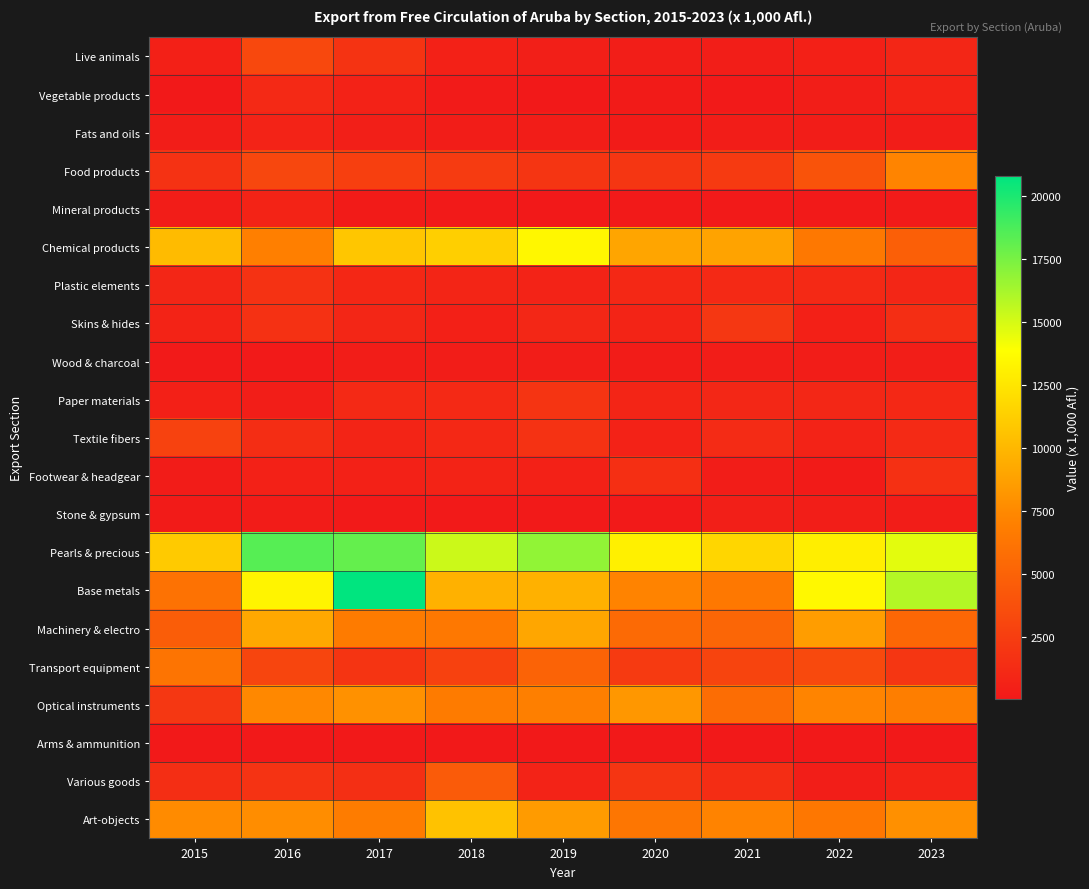

Reading right to left, extract all data points from this chart.

Live animals: 2023=866.7	2022=458.8	2021=339.7	2020=385.4	2019=425.4	2018=556.5	2017=1807.3	2016=3192.7	2015=465.1
Vegetable products: 2023=718.2	2022=330.0	2021=100.9	2020=171.5	2019=15.9	2018=148.3	2017=638.9	2016=1113.5	2015=11.0
Fats and oils: 2023=315.0	2022=290.1	2021=256.1	2020=199.1	2019=249.7	2018=300.5	2017=422.2	2016=679.8	2015=292.5
Food products: 2023=7201.5	2022=3949.4	2021=2271.4	2020=1999.3	2019=1899.3	2018=2310.6	2017=2637.8	2016=3110.0	2015=1721.1
Mineral products: 2023=152.6	2022=51.8	2021=52.1	2020=70.0	2019=16.9	2018=87.7	2017=186.2	2016=727.1	2015=303.4
Chemical products: 2023=4769.4	2022=6434.6	2021=8865.6	2020=8988.2	2019=13441.4	2018=11278.3	2017=10804.8	2016=6960.2	2015=10158.6
Plastic elements: 2023=874.4	2022=1113.8	2021=1082.3	2020=1024.0	2019=680.9	2018=854.4	2017=993.5	2016=1669.8	2015=882.7
Skins & hides: 2023=1428.6	2022=475.1	2021=2041.9	2020=755.3	2019=938.5	2018=457.5	2017=895.1	2016=1666.8	2015=723.6
Wood & charcoal: 2023=346.4	2022=315.0	2021=254.3	2020=245.0	2019=302.0	2018=292.9	2017=305.5	2016=73.1	2015=66.5
Paper materials: 2023=1032.8	2022=963.7	2021=970.0	2020=838.2	2019=1831.0	2018=1058.9	2017=1064.6	2016=337.6	2015=456.2
Textile fibers: 2023=1172.7	2022=669.5	2021=1236.4	2020=649.4	2019=1719.8	2018=1046.2	2017=779.3	2016=1405.3	2015=2802.0
Footwear & headgear: 2023=1608.7	2022=180.6	2021=301.0	2020=1529.2	2019=576.6	2018=718.3	2017=537.2	2016=572.5	2015=211.6
Stone & gypsum: 2023=263.6	2022=326.7	2021=418.0	2020=85.0	2019=99.4	2018=95.7	2017=120.1	2016=239.8	2015=174.1
Pearls & precious: 2023=14609.6	2022=12924.3	2021=11657.4	2020=13049.5	2019=16853.3	2018=15234.4	2017=18069.7	2016=18411.3	2015=10982.2
Base metals: 2023=15885.0	2022=13527.4	2021=6480.5	2020=7165.0	2019=9636.2	2018=9656.9	2017=20799.3	2016=13243.9	2015=6091.9
Machinery & electro: 2023=5334.6	2022=8587.4	2021=5272.4	2020=5487.8	2019=9040.2	2018=6476.2	2017=6689.7	2016=9142.9	2015=4629.5
Transport equipment: 2023=1994.2	2022=3289.1	2021=2924.8	2020=2271.4	2019=5058.9	2018=2728.5	2017=1845.1	2016=3007.0	2015=6184.8
Optical instruments: 2023=6839.7	2022=7231.8	2021=5718.7	2020=8227.1	2019=6943.2	2018=6682.5	2017=7944.6	2016=7395.3	2015=2053.5
Arms & ammunition: 2023=35.1	2022=18.0	2021=18.2	2020=1.5	2019=10.2	2018=15.7	2017=20.8	2016=8.2	2015=27.7
Various goods: 2023=703.7	2022=378.9	2021=1359.8	2020=1885.8	2019=654.8	2018=4482.5	2017=1471.1	2016=1750.9	2015=1454.7
Art-objects: 2023=7875.7	2022=6395.4	2021=7161.1	2020=6337.5	2019=8487.2	2018=10579.2	2017=6781.0	2016=7678.9	2015=7633.8